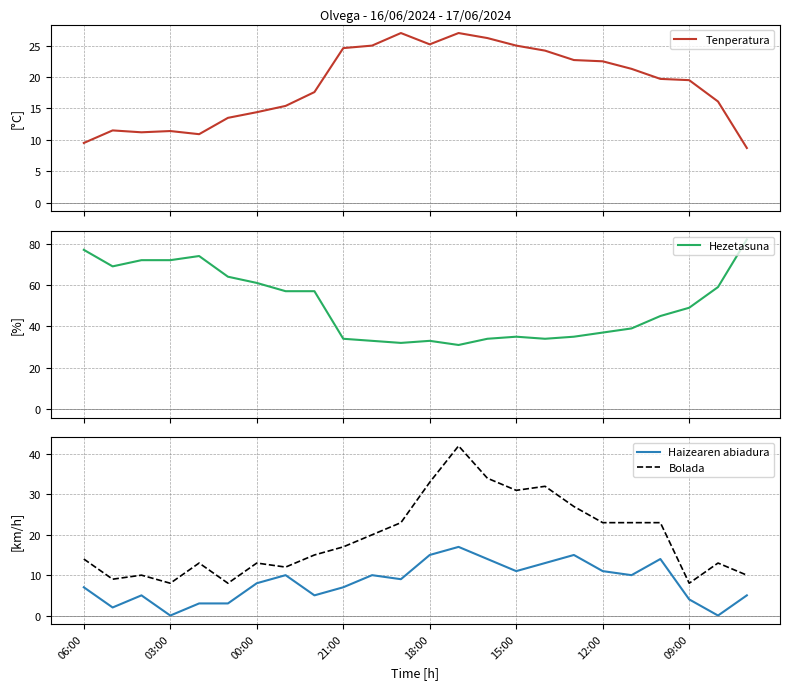

Between 11 and 16, which is larger?

11